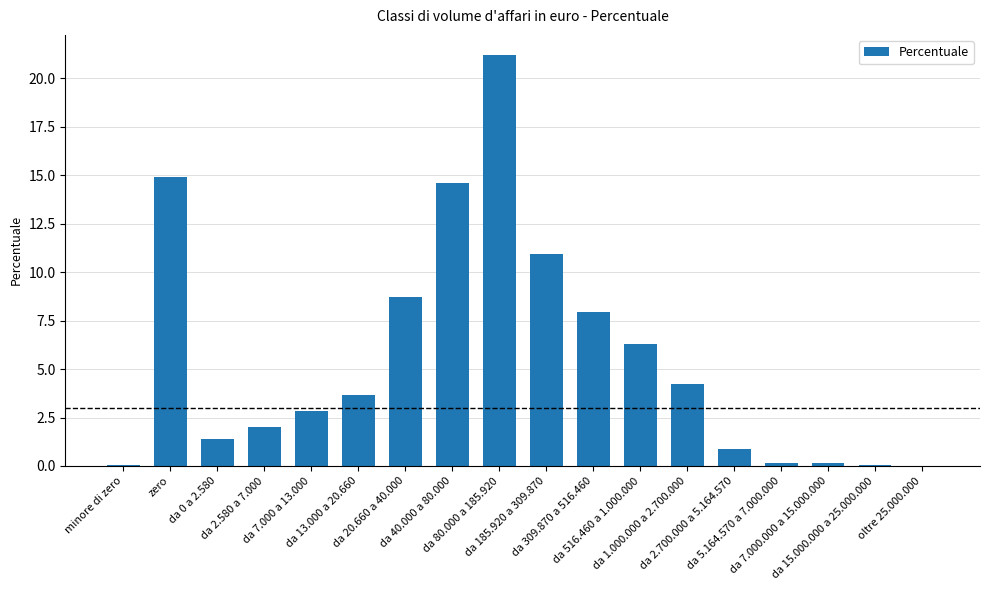

What is the maximum value shown in the chart?

21.2